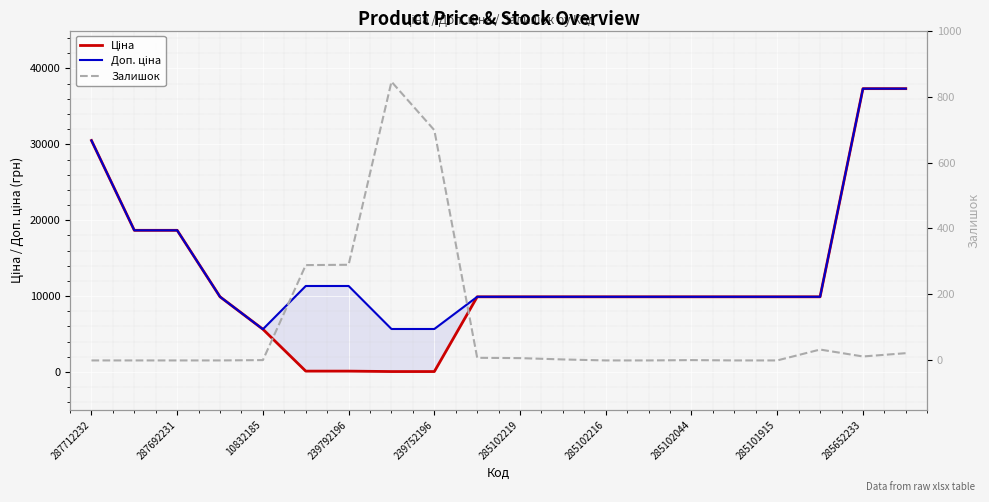

True or false: Доп. ціна and Залишок intersect in this chart.

False